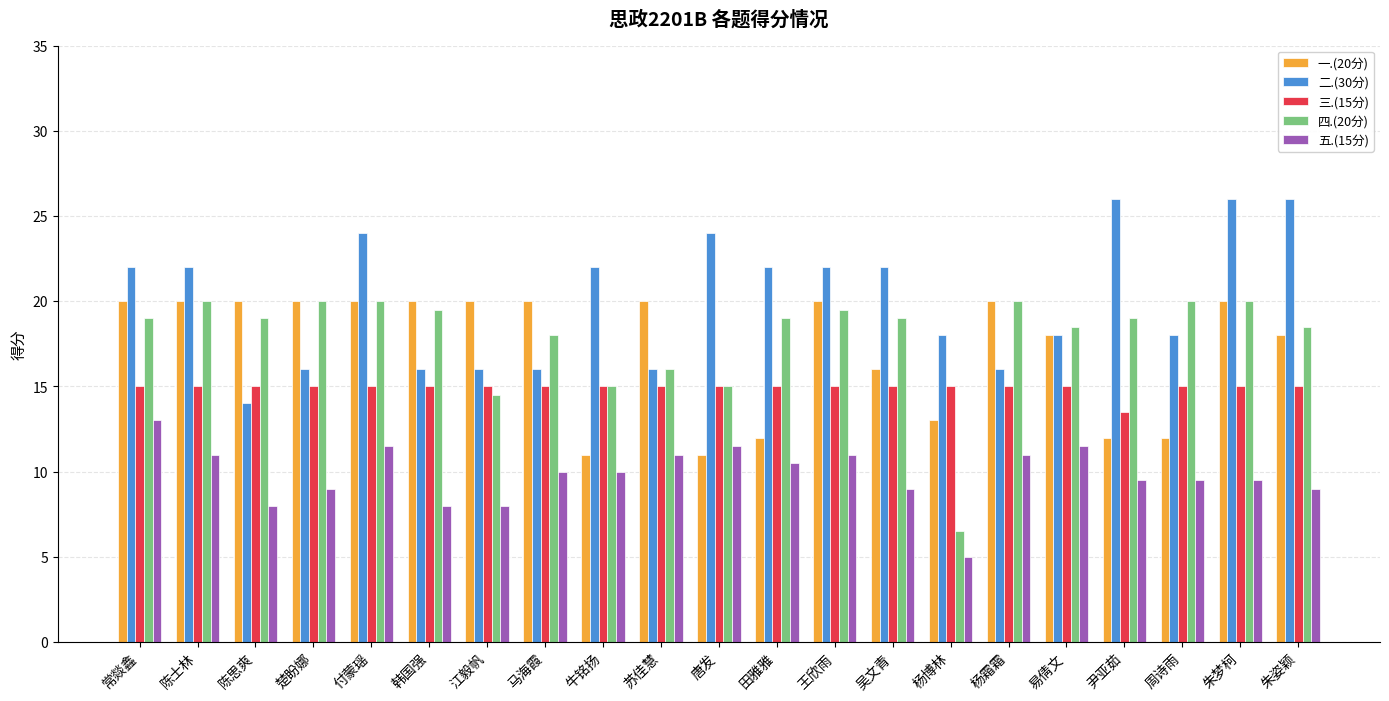

Reading left to right, extract all data points from this chart.

一.(20分): 20.0	20.0	20.0	20.0	20.0	20.0	20.0	20.0	11.0	20.0	11.0	12.0	20.0	16.0	13.0	20.0	18.0	12.0	12.0	20.0	18.0
二.(30分): 22.0	22.0	14.0	16.0	24.0	16.0	16.0	16.0	22.0	16.0	24.0	22.0	22.0	22.0	18.0	16.0	18.0	26.0	18.0	26.0	26.0
三.(15分): 15.0	15.0	15.0	15.0	15.0	15.0	15.0	15.0	15.0	15.0	15.0	15.0	15.0	15.0	15.0	15.0	15.0	13.5	15.0	15.0	15.0
四.(20分): 19.0	20.0	19.0	20.0	20.0	19.5	14.5	18.0	15.0	16.0	15.0	19.0	19.5	19.0	6.5	20.0	18.5	19.0	20.0	20.0	18.5
五.(15分): 13.0	11.0	8.0	9.0	11.5	8.0	8.0	10.0	10.0	11.0	11.5	10.5	11.0	9.0	5.0	11.0	11.5	9.5	9.5	9.5	9.0